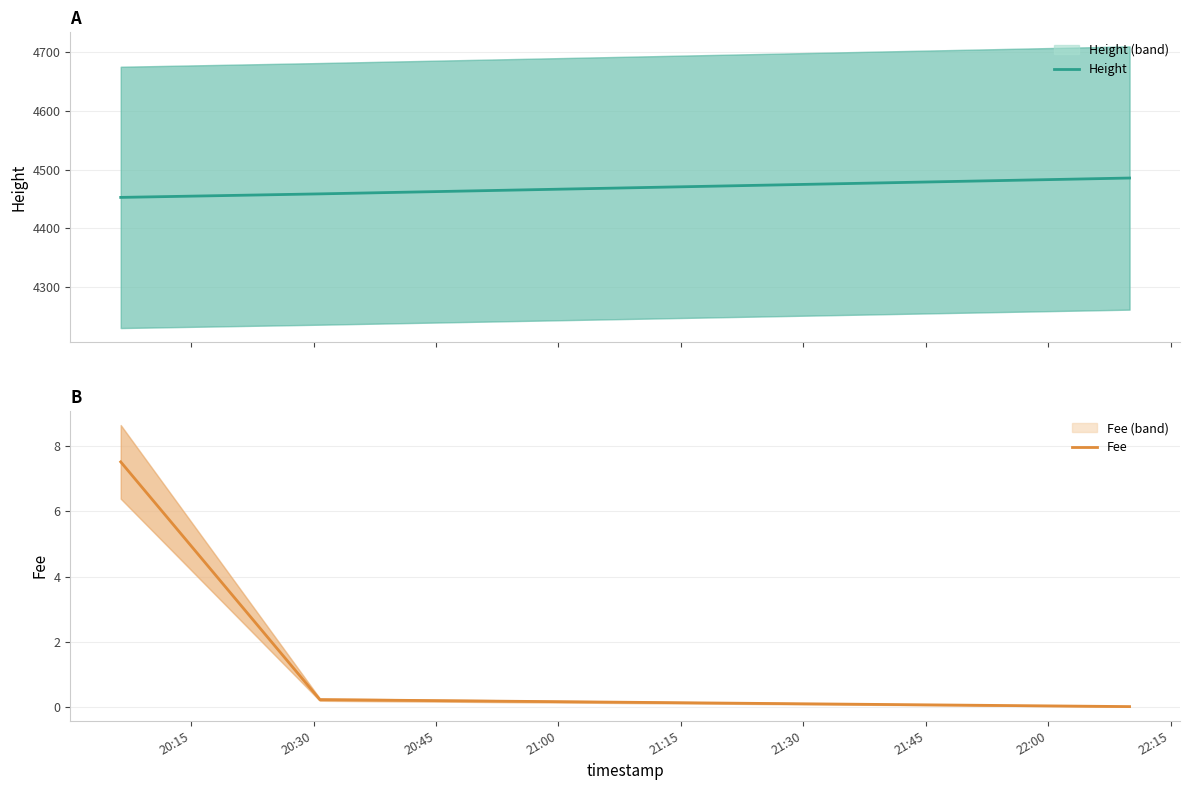

What is the minimum value for Height?

4453